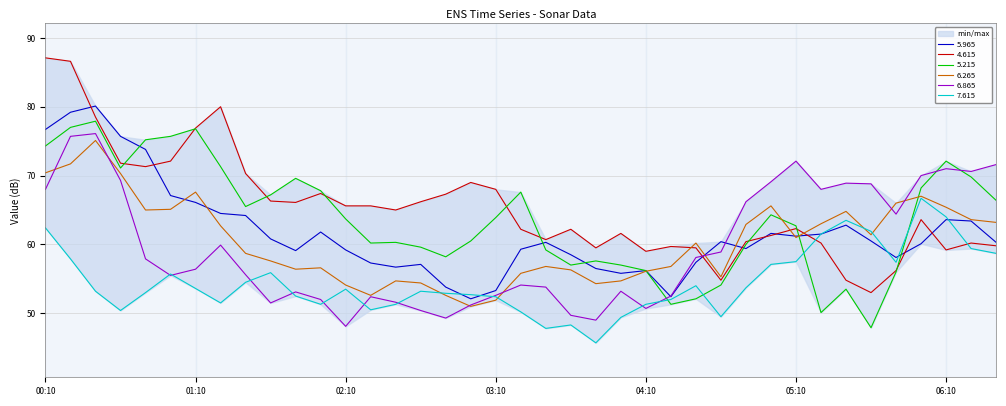

What are all the series names shown in the legend?

5.965, 4.615, 5.215, 6.265, 6.865, 7.615